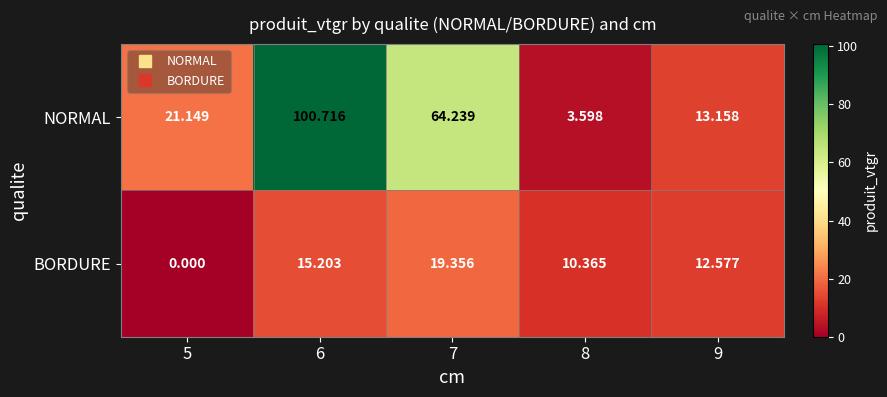

List the series in order of their overall mean, highest first.

NORMAL, BORDURE